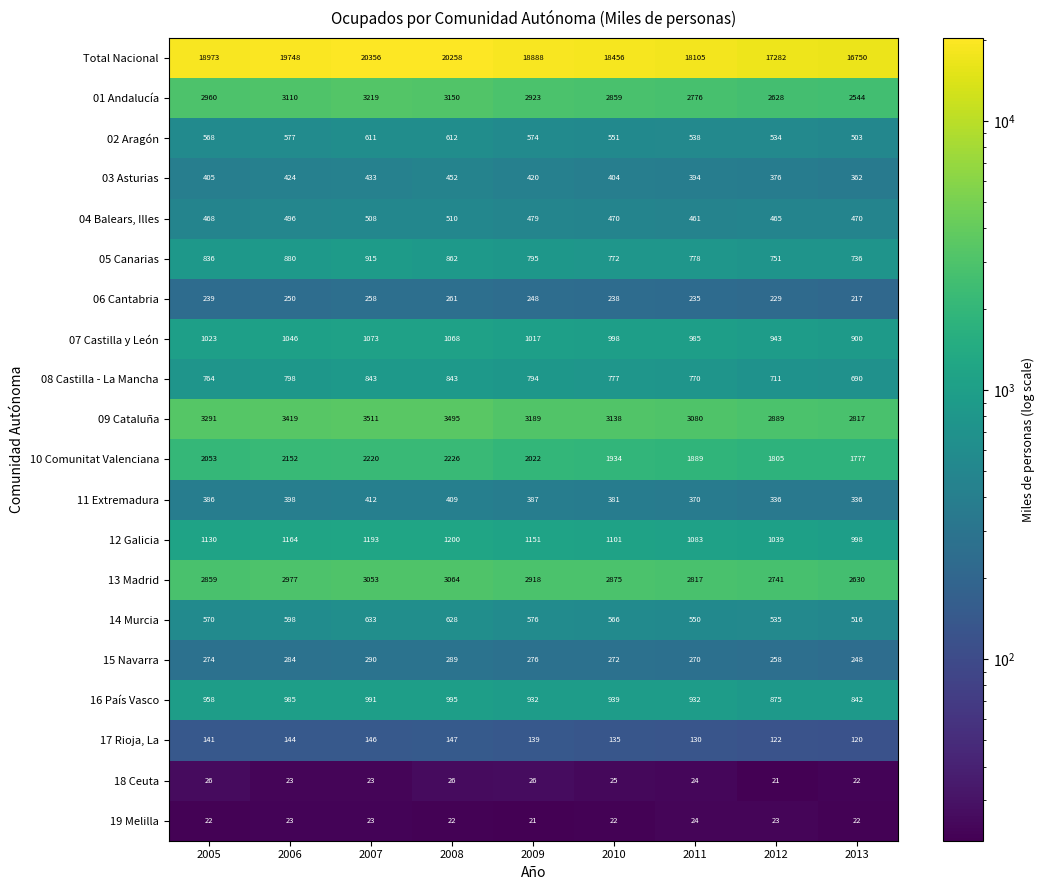

How many data points does each series have?

9